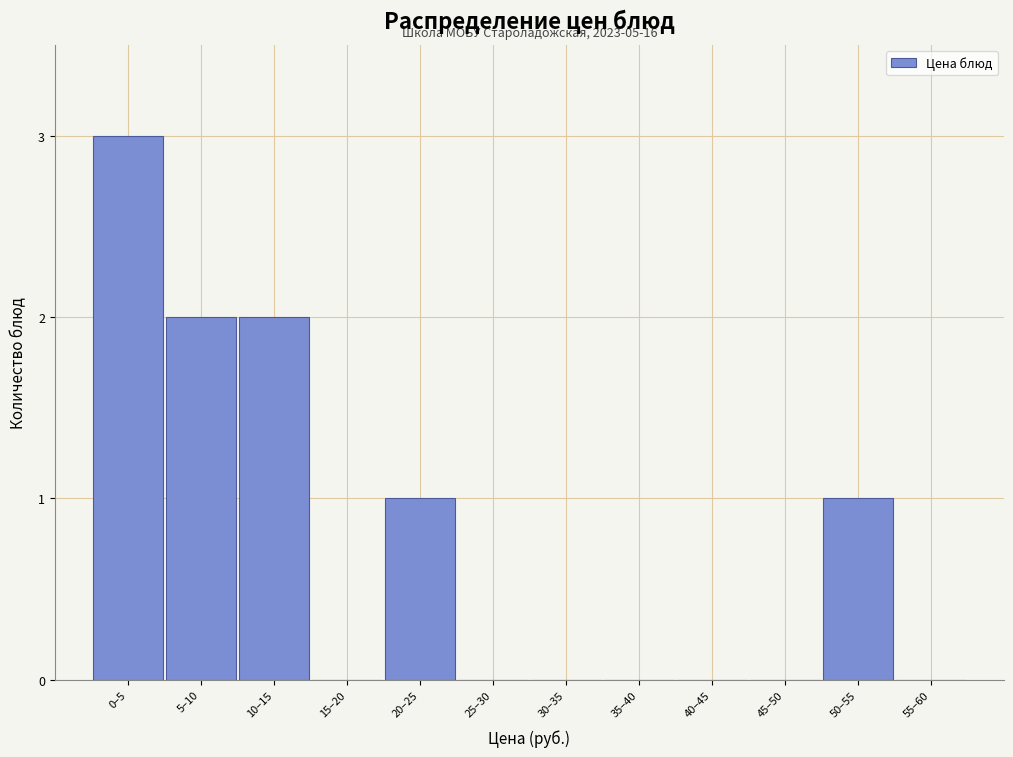

Reading right to left, transcribe all the data shown in this chart.

55–60=0	50–55=1	45–50=0	40–45=0	35–40=0	30–35=0	25–30=0	20–25=1	15–20=0	10–15=2	5–10=2	0–5=3